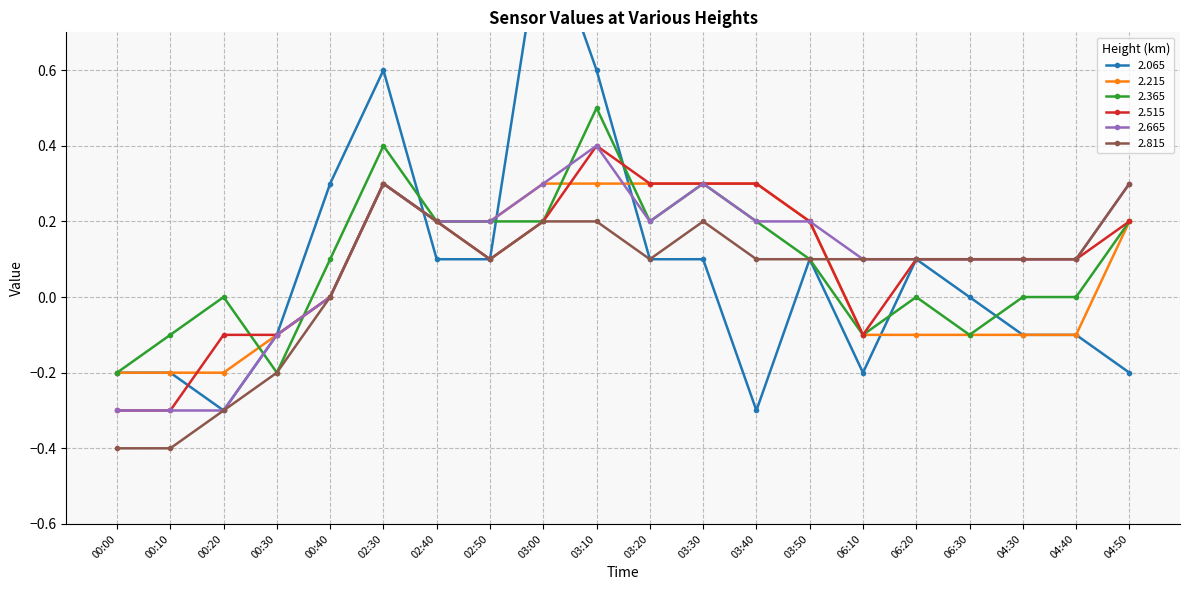

Rank the categories by 2.365 value from highest to lowest.

03:10, 02:30, 03:30, 02:40, 02:50, 03:00, 03:20, 03:40, 04:50, 00:40, 03:50, 00:20, 06:20, 04:30, 04:40, 00:10, 06:10, 06:30, 00:00, 00:30